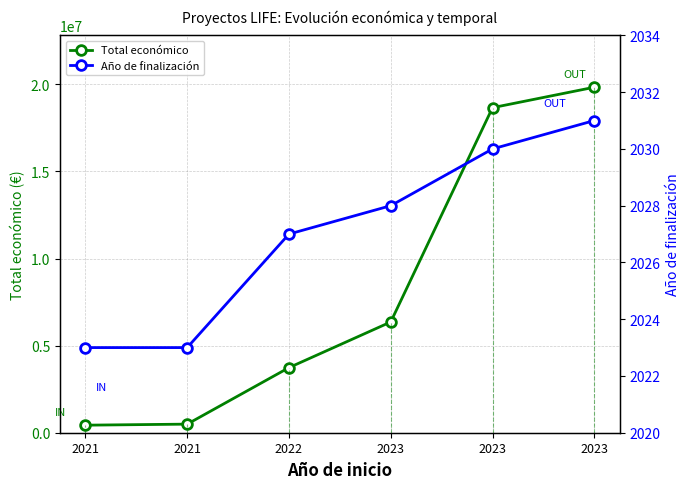

What is the difference between the maximum and minimum values in the Total económico series?

19396676